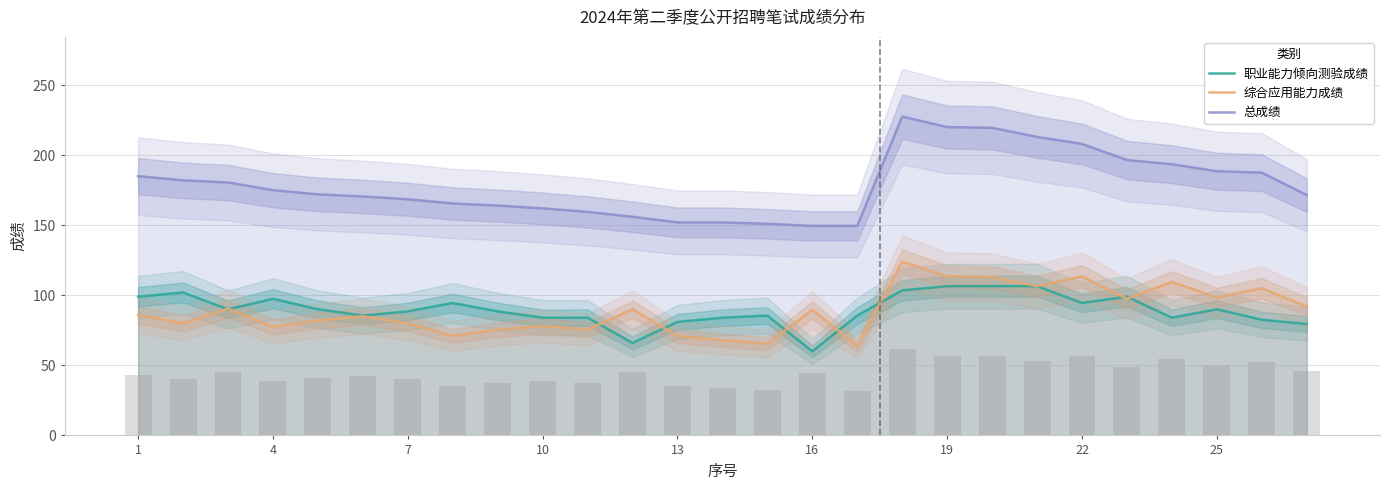

The value of 职业能力倾向测验成绩 at 10 is 130.1. True or false?

False